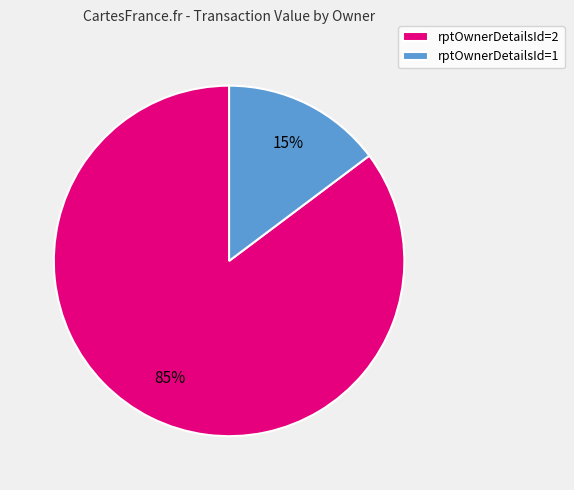

Is the sum of rptOwnerDetailsId=2 and rptOwnerDetailsId=1 greater than half?

Yes